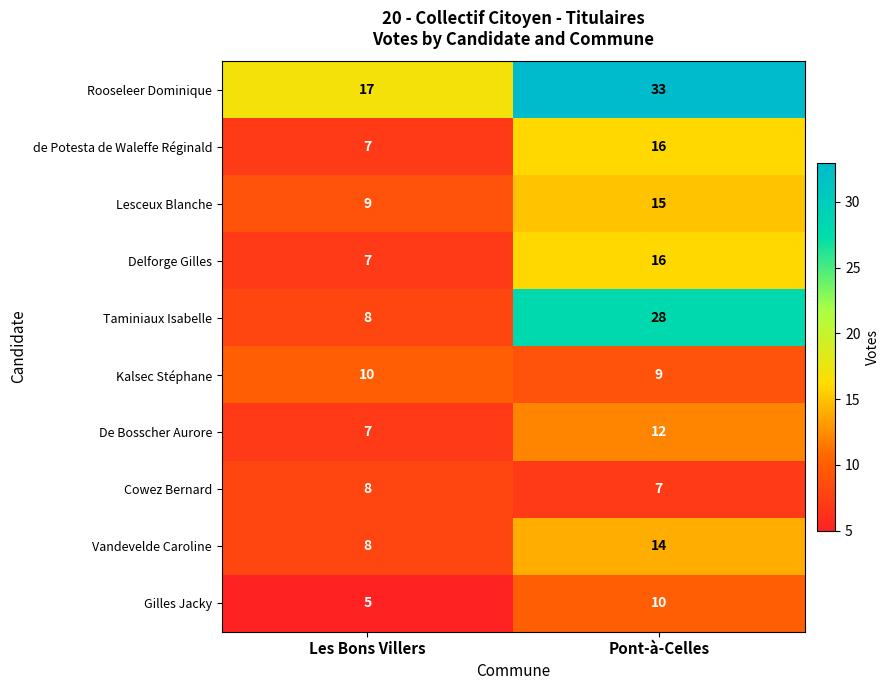

What is the difference between the highest and lowest values at Pont-à-Celles?

26